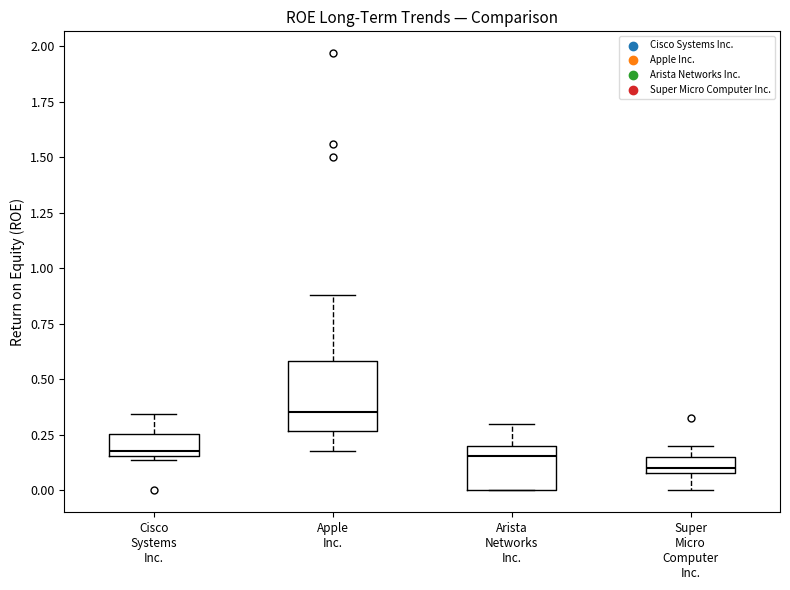

Which box's median line is the highest?

Apple Inc.